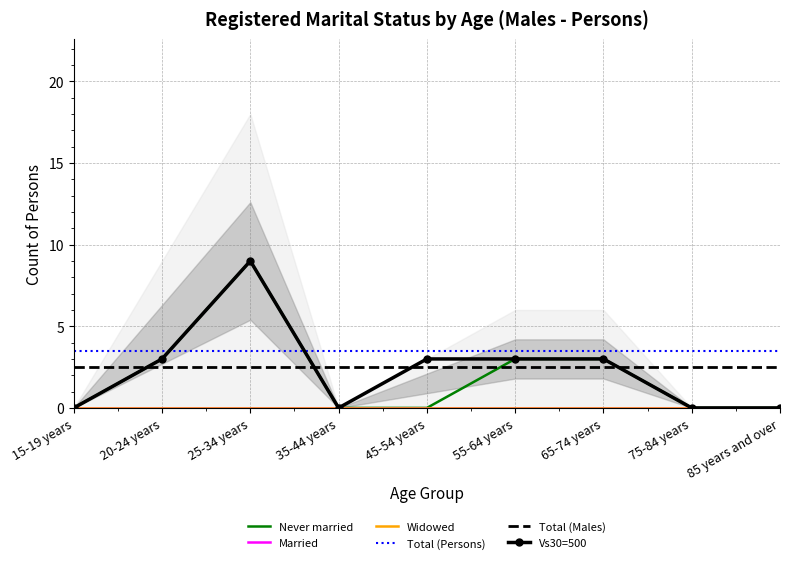

Is it true that Never married equals 3.0 at 55-64 years?

True